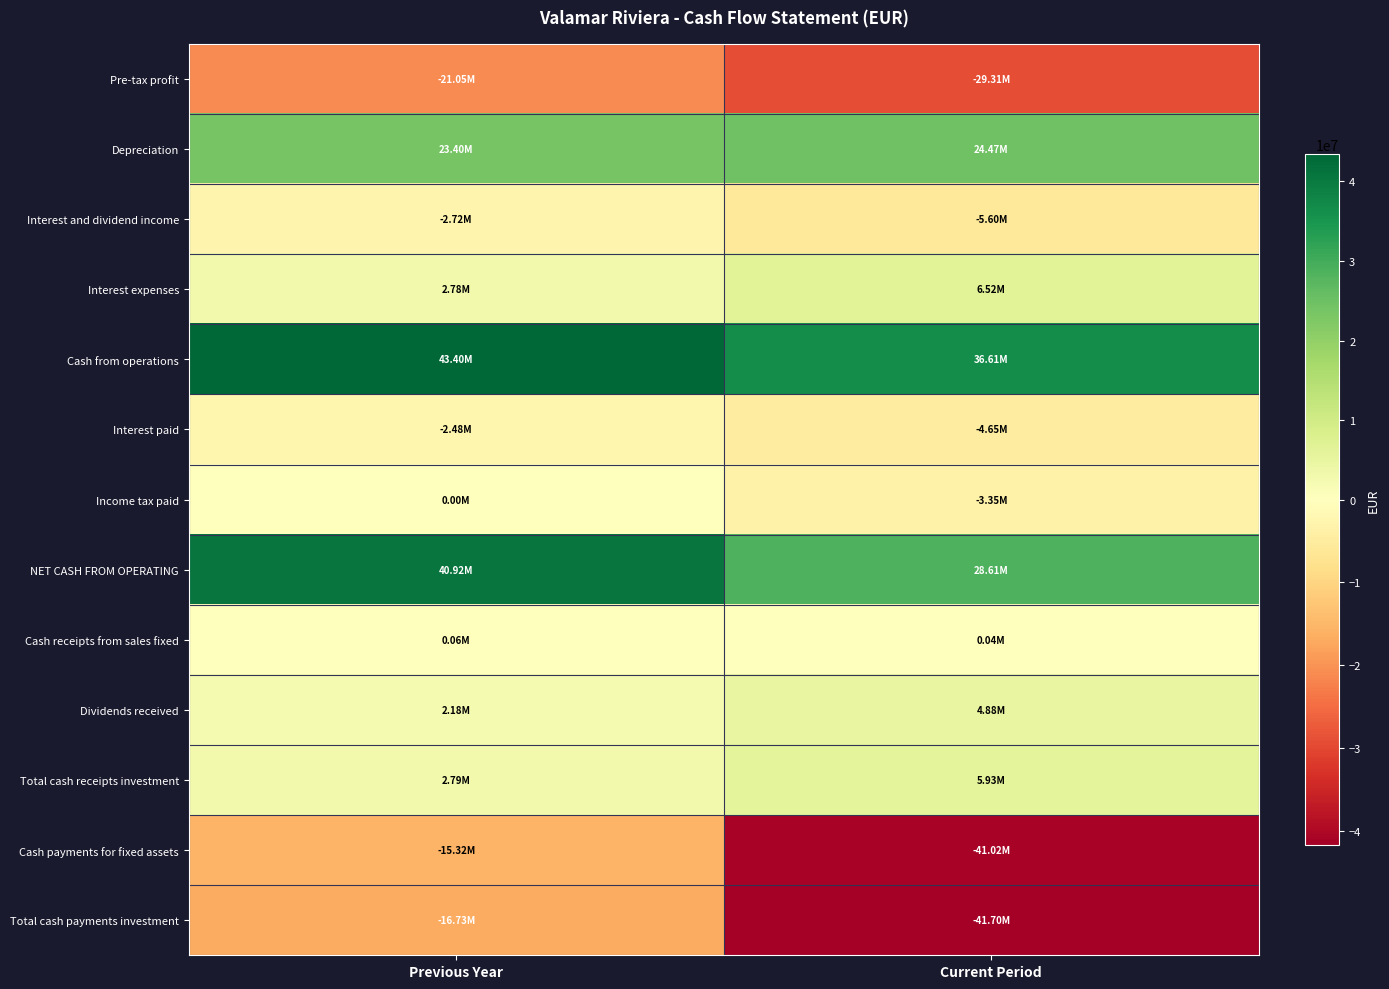

What is the difference between the highest and lowest values at Current Period?

78315426